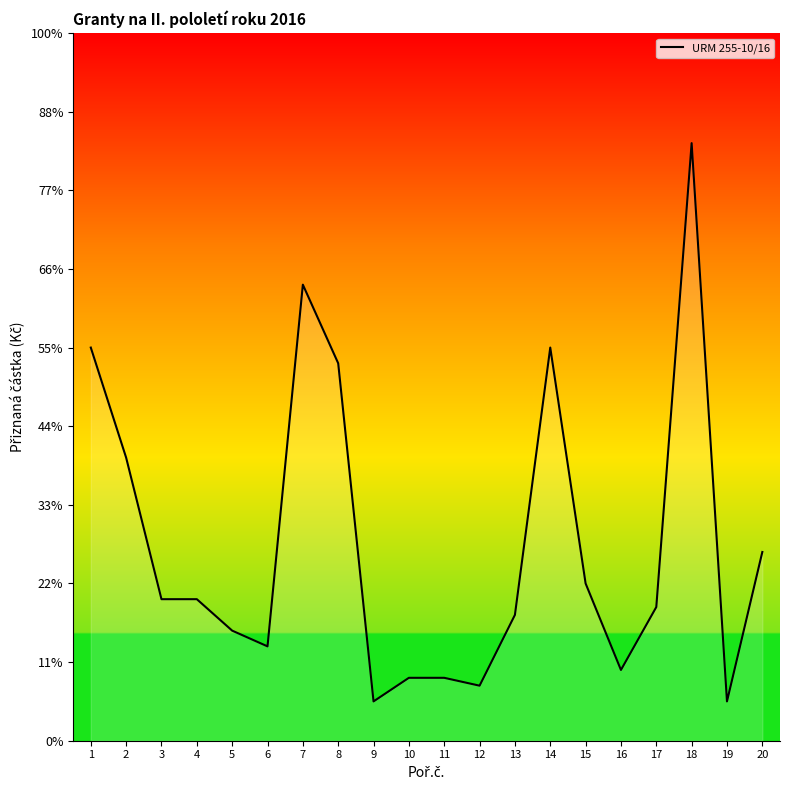

What is the difference between the maximum and minimum values?

35500